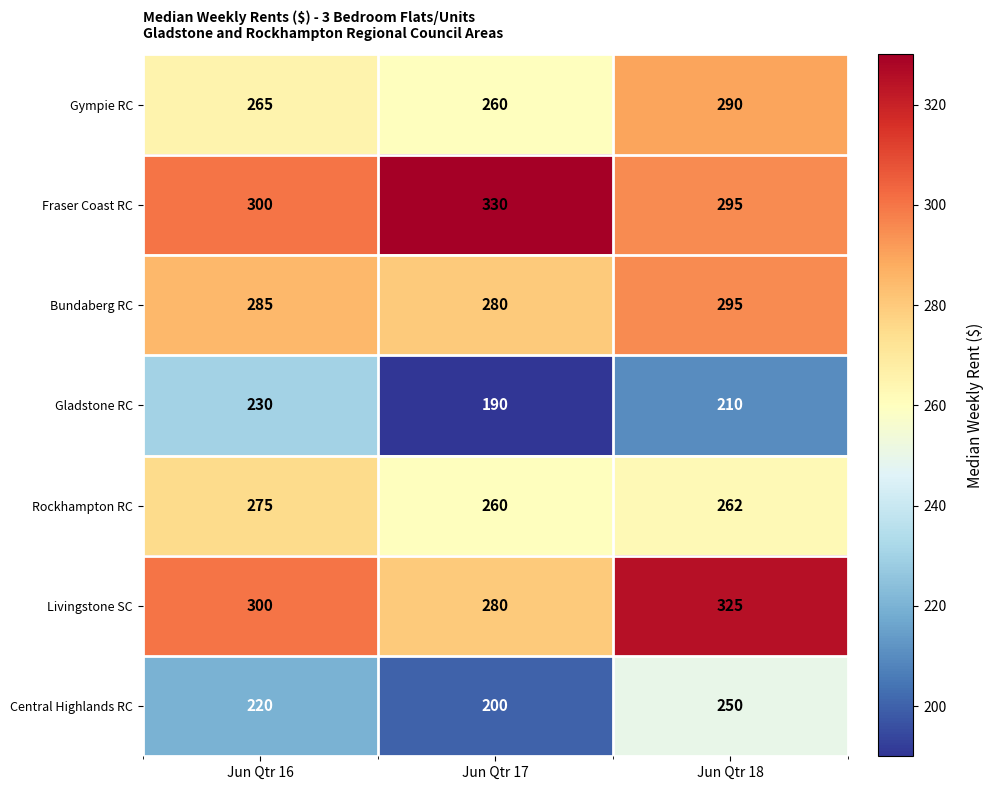

What is the total value across all series at Jun Qtr 18?

1927